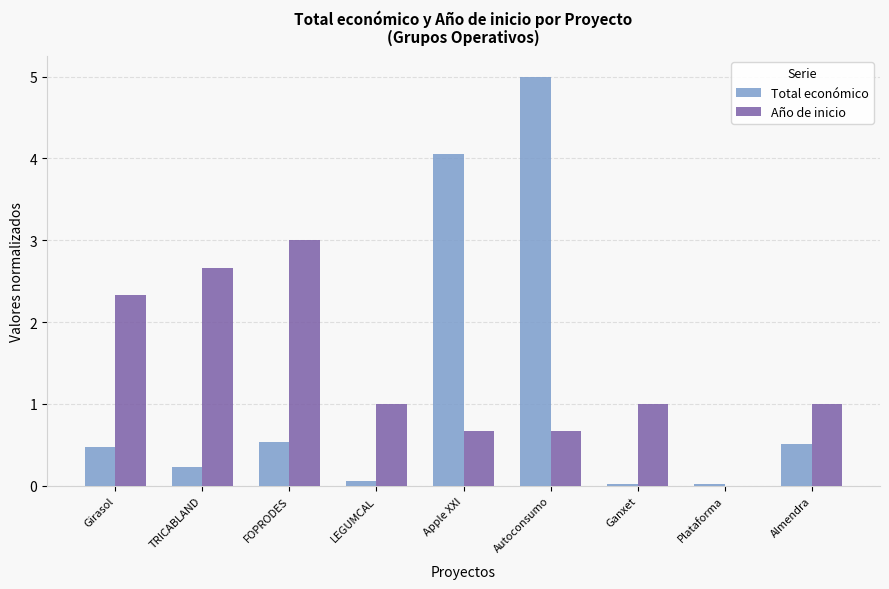

True or false: Año de inicio has a value of 1.4 at Almendra.

False